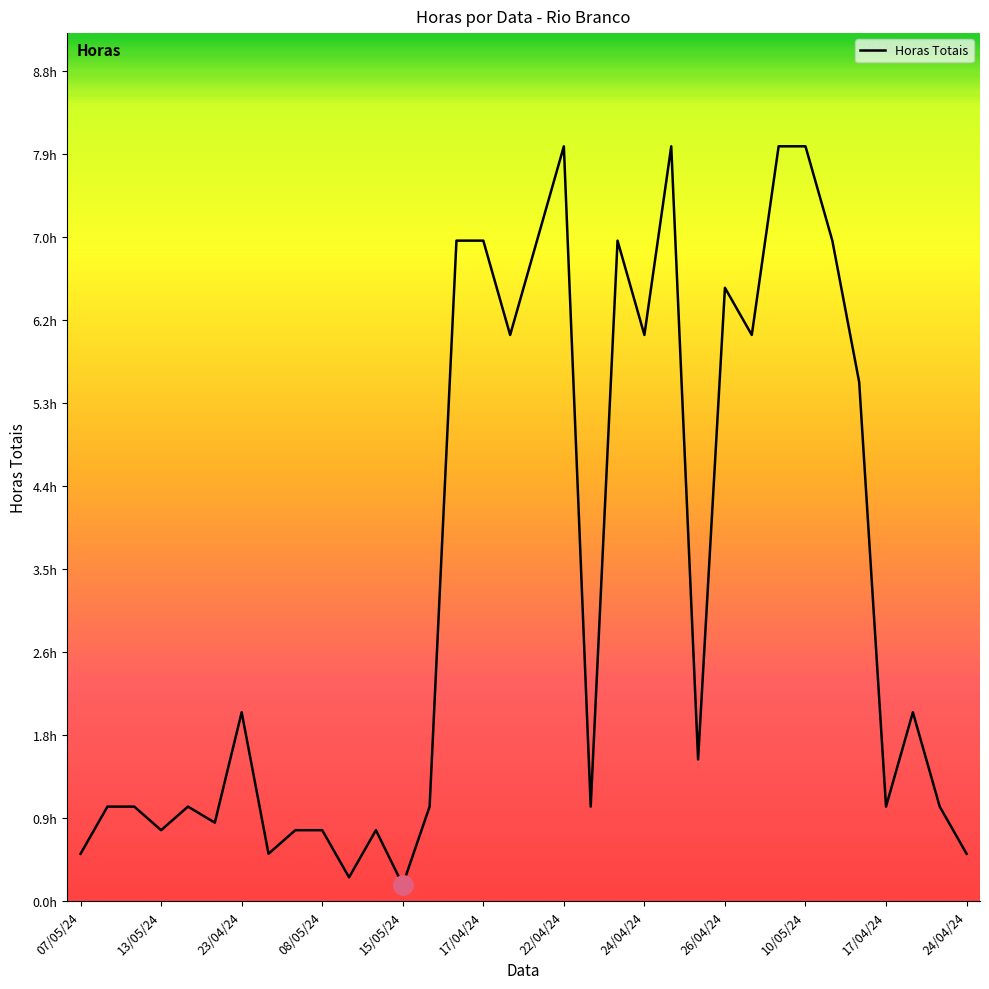

What is the difference between the maximum and minimum values?

7.8